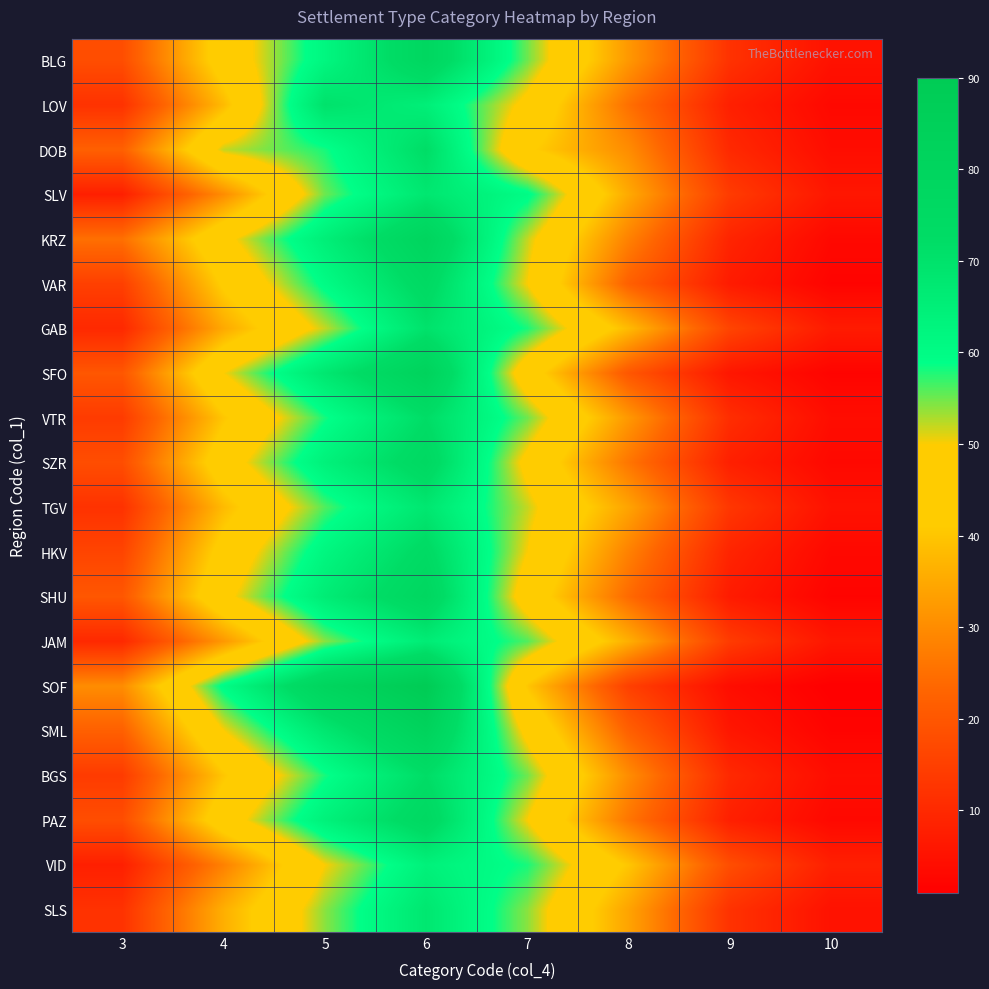

Reading left to right, transcribe all the data shown in this chart.

BLG: 3=18	4=45	5=62	6=78	7=55	8=32	9=12	10=5
LOV: 3=12	4=38	5=70	6=65	7=48	8=25	9=8	10=3
DOB: 3=22	4=52	5=58	6=72	7=42	8=30	9=10	10=4
SLV: 3=8	4=30	5=55	6=68	7=60	8=35	9=14	10=6
KRZ: 3=25	4=48	5=65	6=80	7=52	8=28	9=9	10=3
VAR: 3=15	4=42	5=60	6=75	7=50	8=22	9=7	10=2
GAB: 3=10	4=35	5=52	6=70	7=58	8=38	9=16	10=7
SFO: 3=20	4=50	5=68	6=82	7=45	8=20	9=6	10=2
VTR: 3=14	4=40	5=58	6=72	7=55	8=32	9=11	10=4
SZR: 3=18	4=46	5=64	6=76	7=48	8=26	9=8	10=3
TGV: 3=12	4=38	5=56	6=68	7=52	8=34	9=13	10=5
HKV: 3=16	4=44	5=62	6=74	7=50	8=28	9=9	10=3
SHU: 3=20	4=48	5=66	6=78	7=46	8=24	9=7	10=2
JAM: 3=10	4=32	5=54	6=66	7=56	8=36	9=14	10=6
SOF: 3=30	4=60	5=80	6=90	7=40	8=15	9=4	10=1
SML: 3=22	4=50	5=68	6=82	7=48	8=22	9=6	10=2
BGS: 3=14	4=40	5=58	6=72	7=55	8=30	9=10	10=4
PAZ: 3=18	4=46	5=64	6=76	7=50	8=26	9=8	10=3
VID: 3=8	4=28	5=50	6=64	7=58	8=40	9=18	10=8
SLS: 3=12	4=36	5=54	6=68	7=54	8=34	9=12	10=5